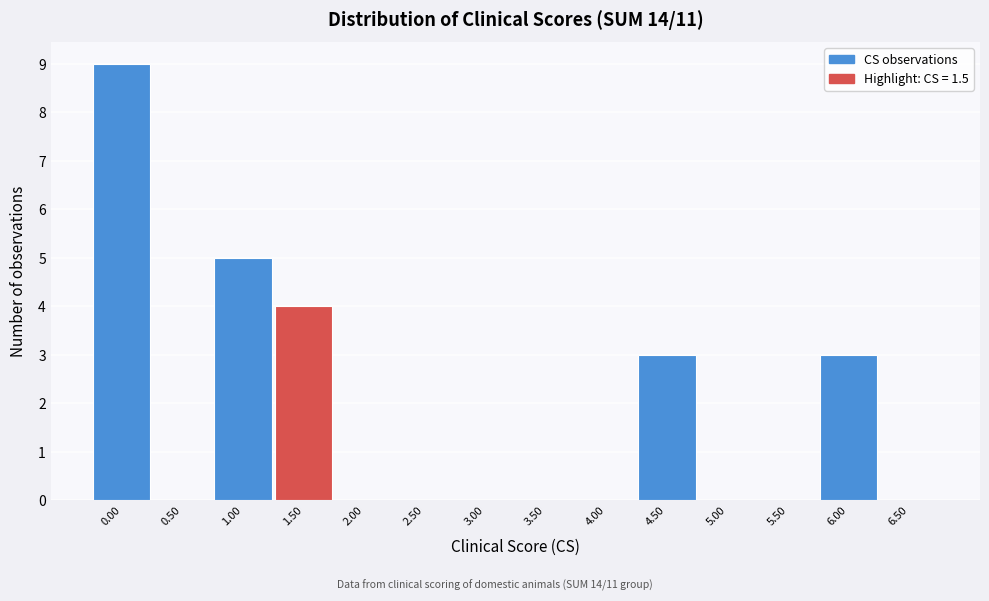

How tall is the bar that spans 5.75 to 6.25 on the x-axis? The values are not printed on the chart, so give them approximately, as read against the axis.

3